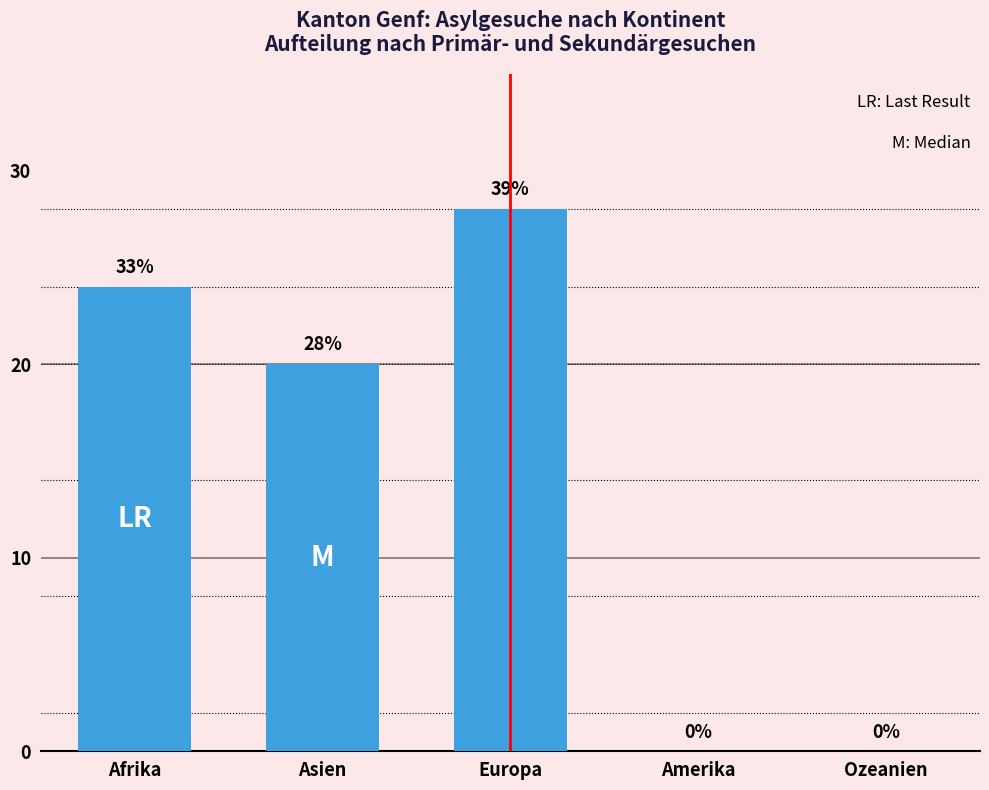

What is the change in value from Afrika to Ozeanien?

-24